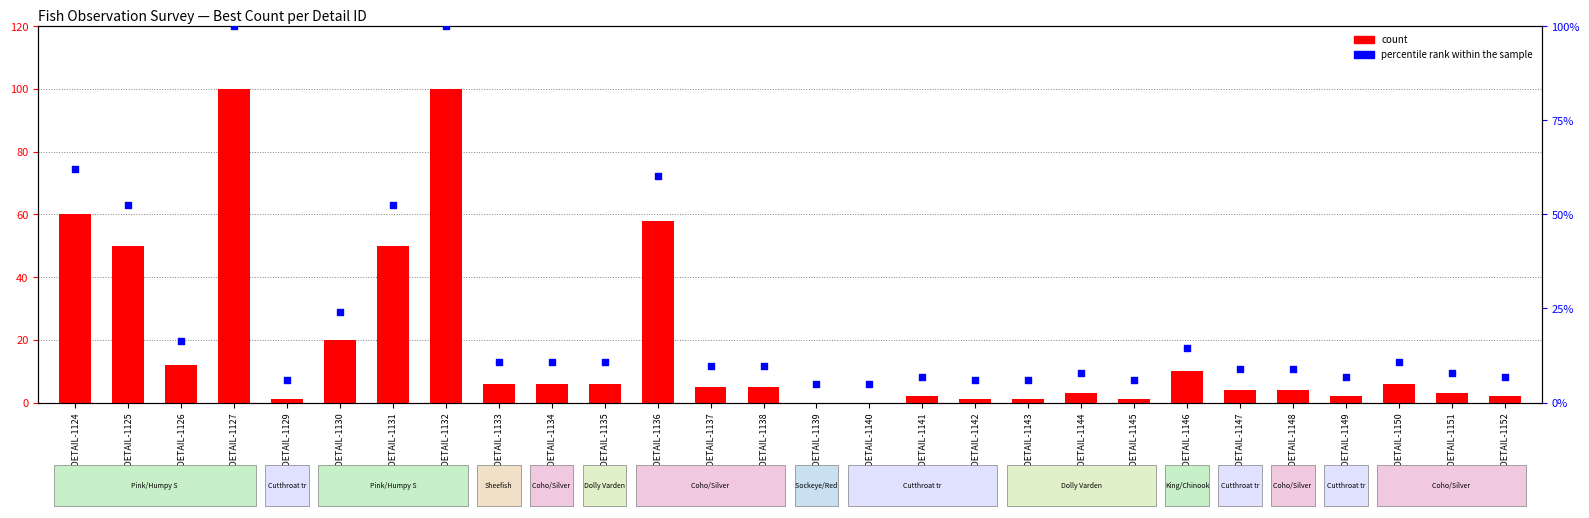

Which series has the largest total across all categories?

percentile rank within the sample